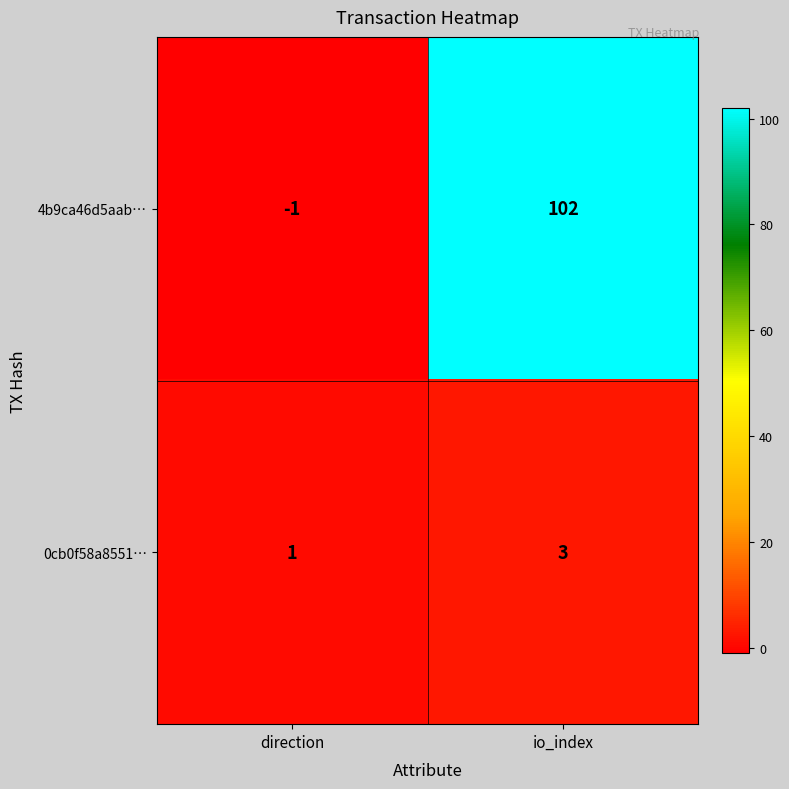

The 4b9ca46d5aab… series shows 0 at direction. True or false?

False